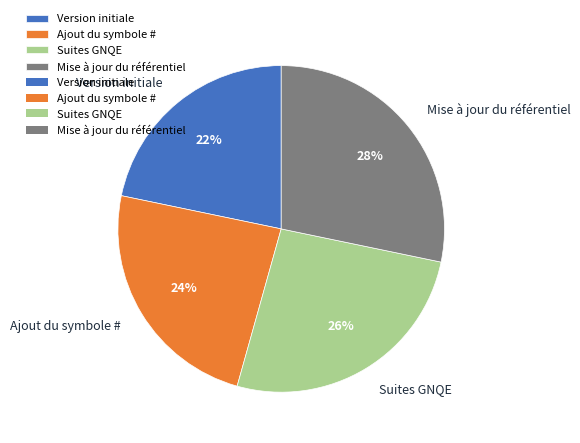

Do Mise à jour du référentiel and Suites GNQE together represent more than half of the pie?

Yes